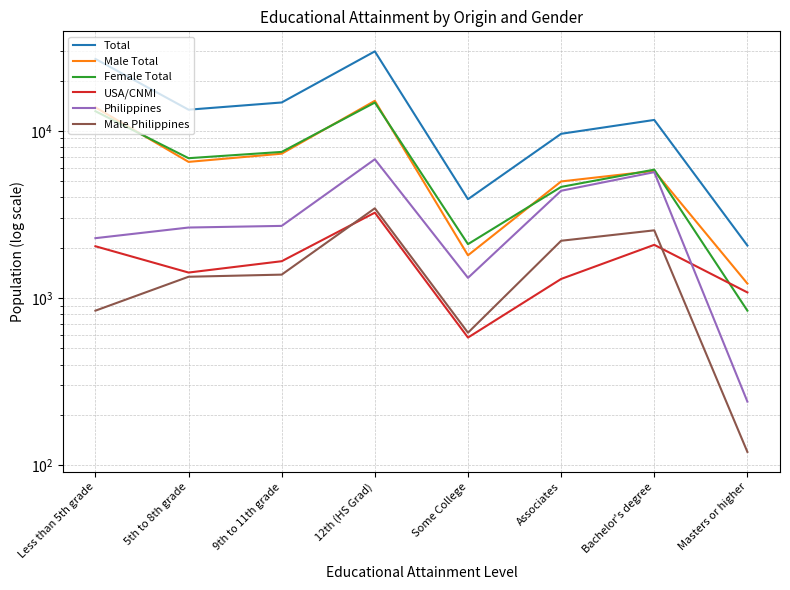

True or false: Total and USA/CNMI cross at least once.

False